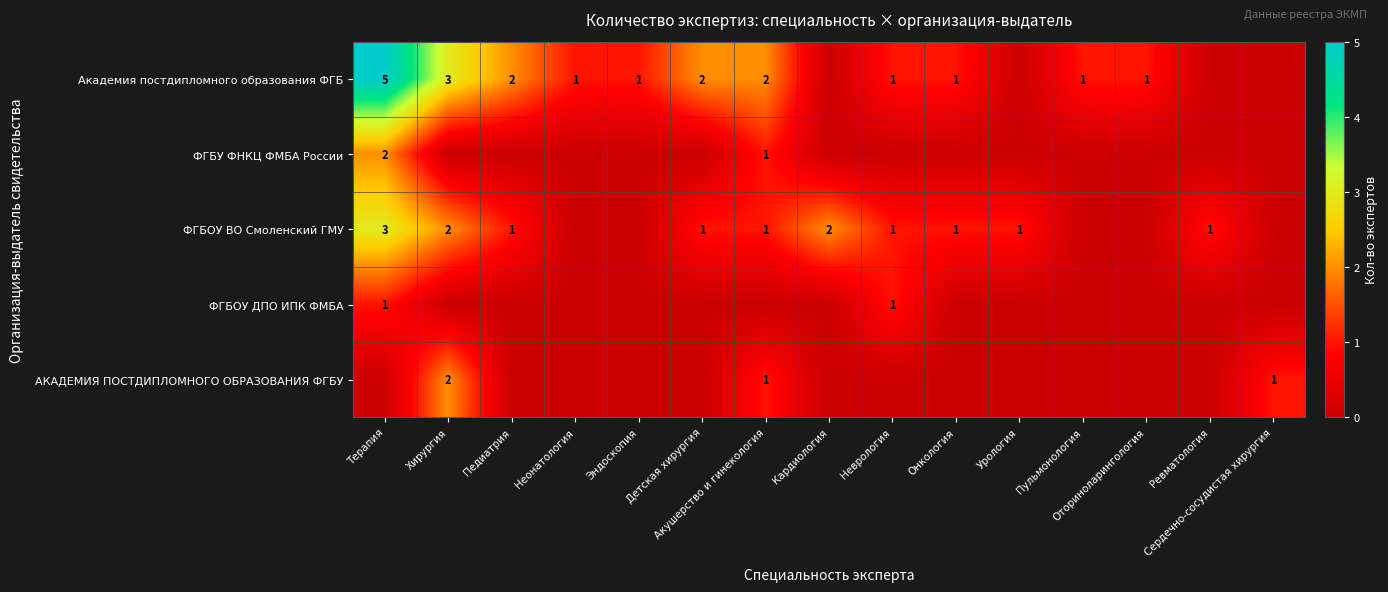

At which category does the chart reach its peak across all series?

Терапия